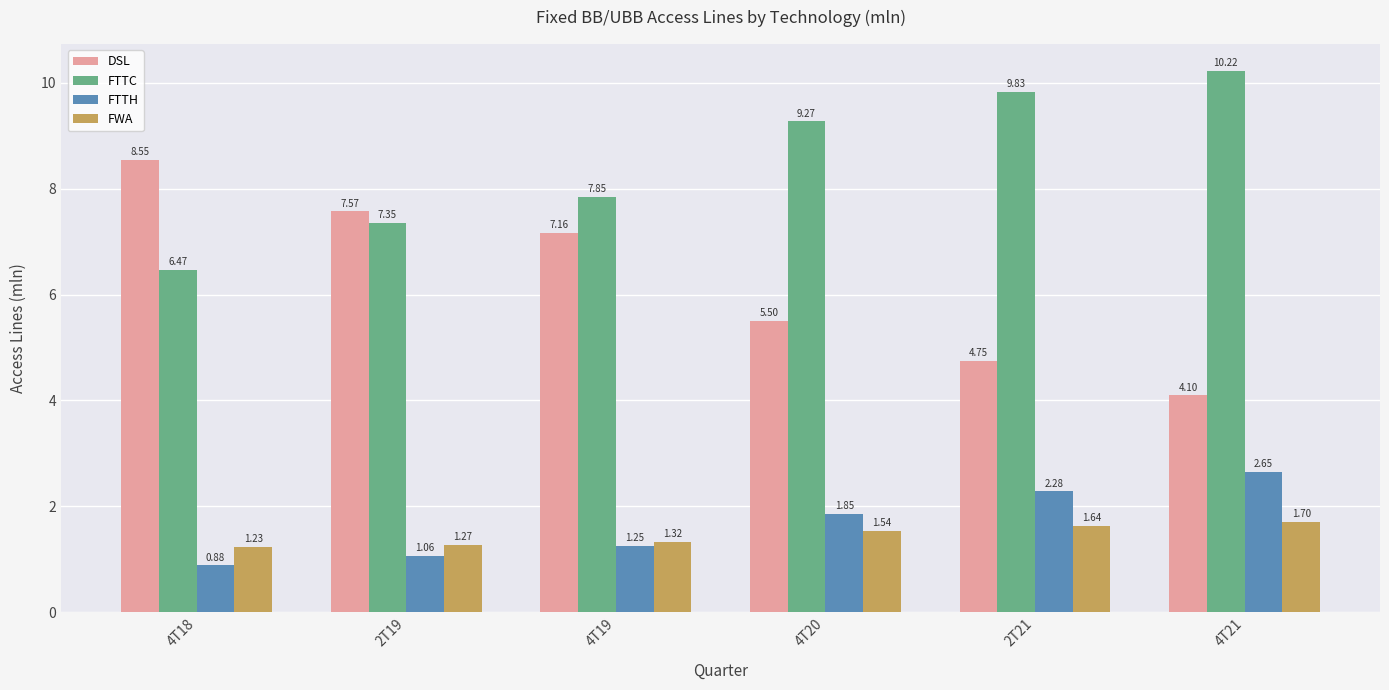

What is the minimum value for FTTC?

6.5